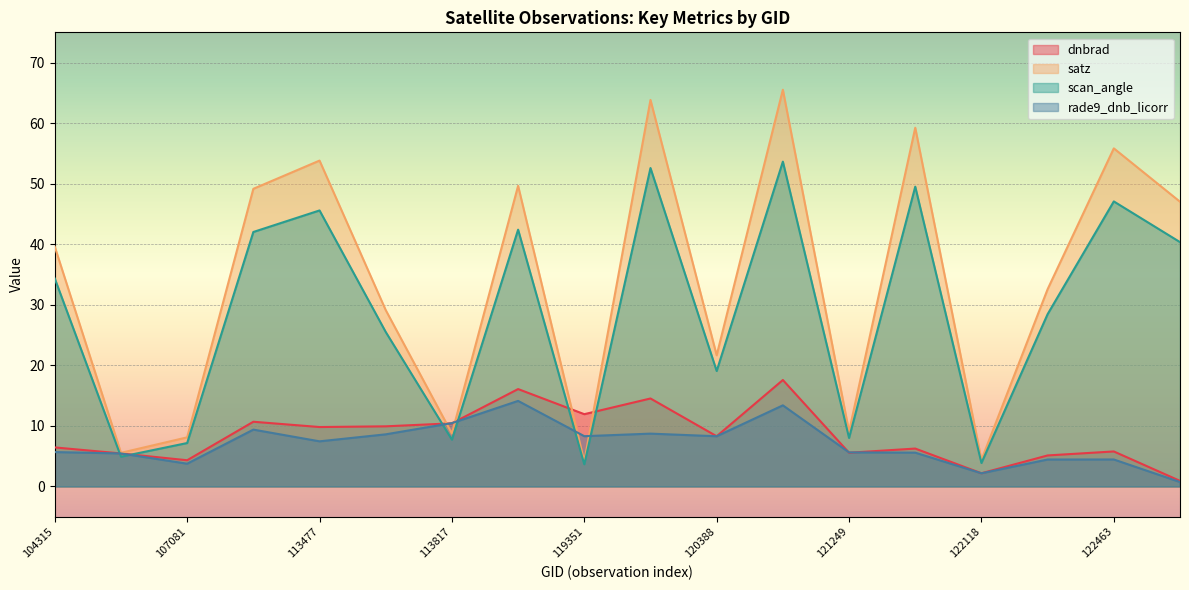

What is the sum of the rade9_dnb_licorr values at 3995 and 104315?

19.1